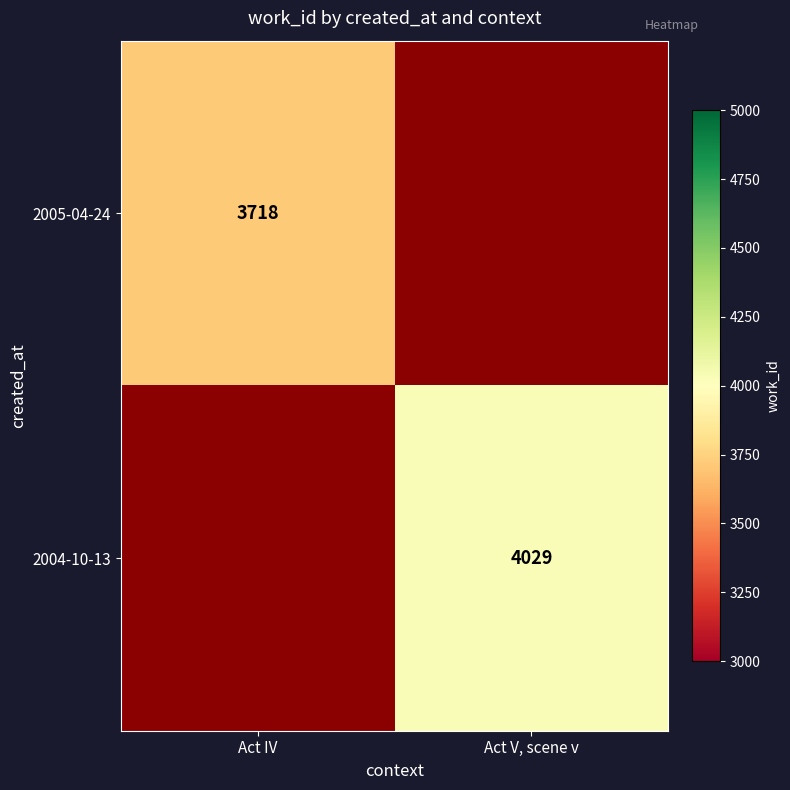

The value of 2005-04-24 at Act IV is 4876. True or false?

False